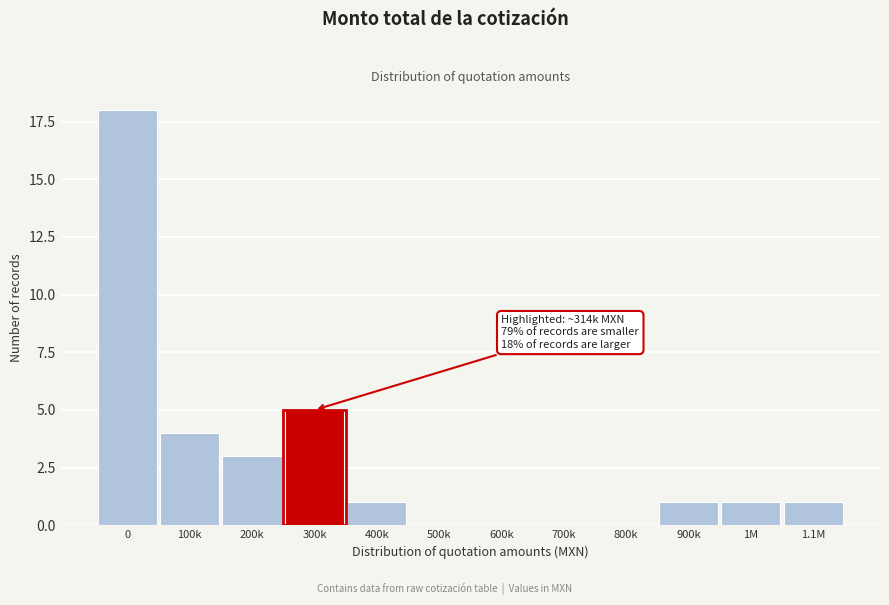

Reading left to right, extract all data points from this chart.

0=18	100k=4	200k=3	300k=5	400k=1	500k=0	600k=0	700k=0	800k=0	900k=1	1M=1	1.1M=1